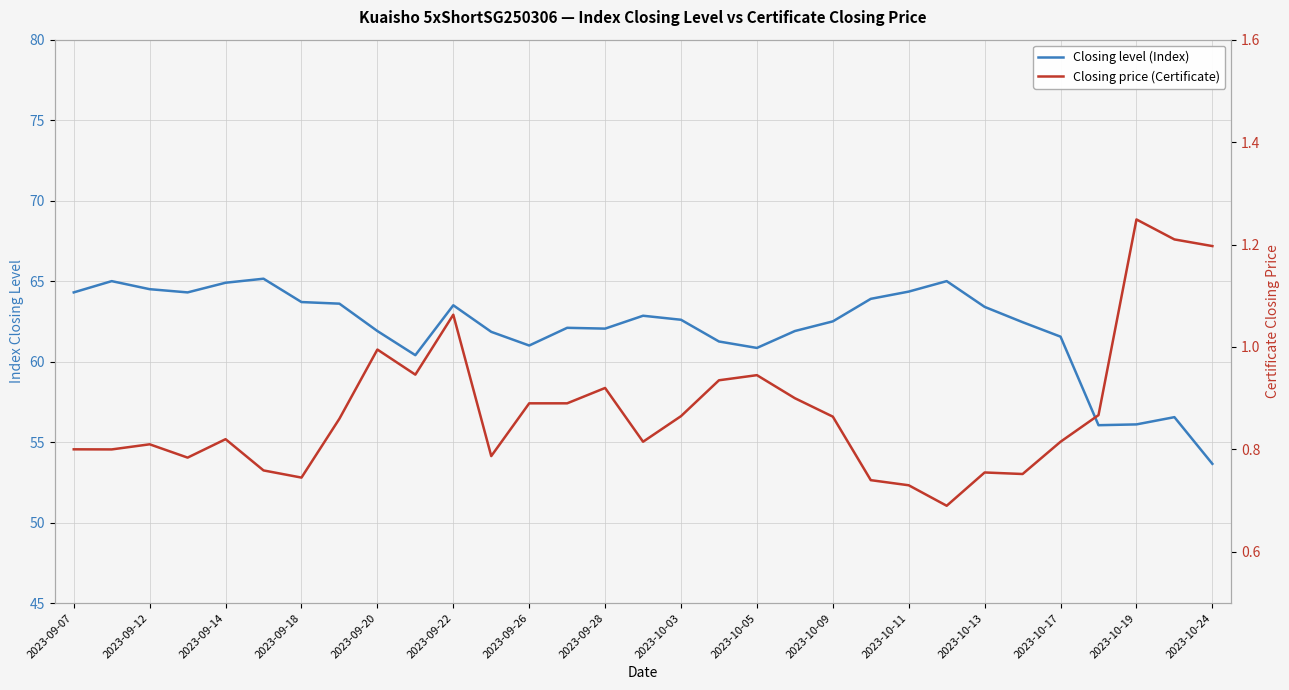

In Closing level (Index), how many points are lower than both neighbors (excluding endpoints)?

6